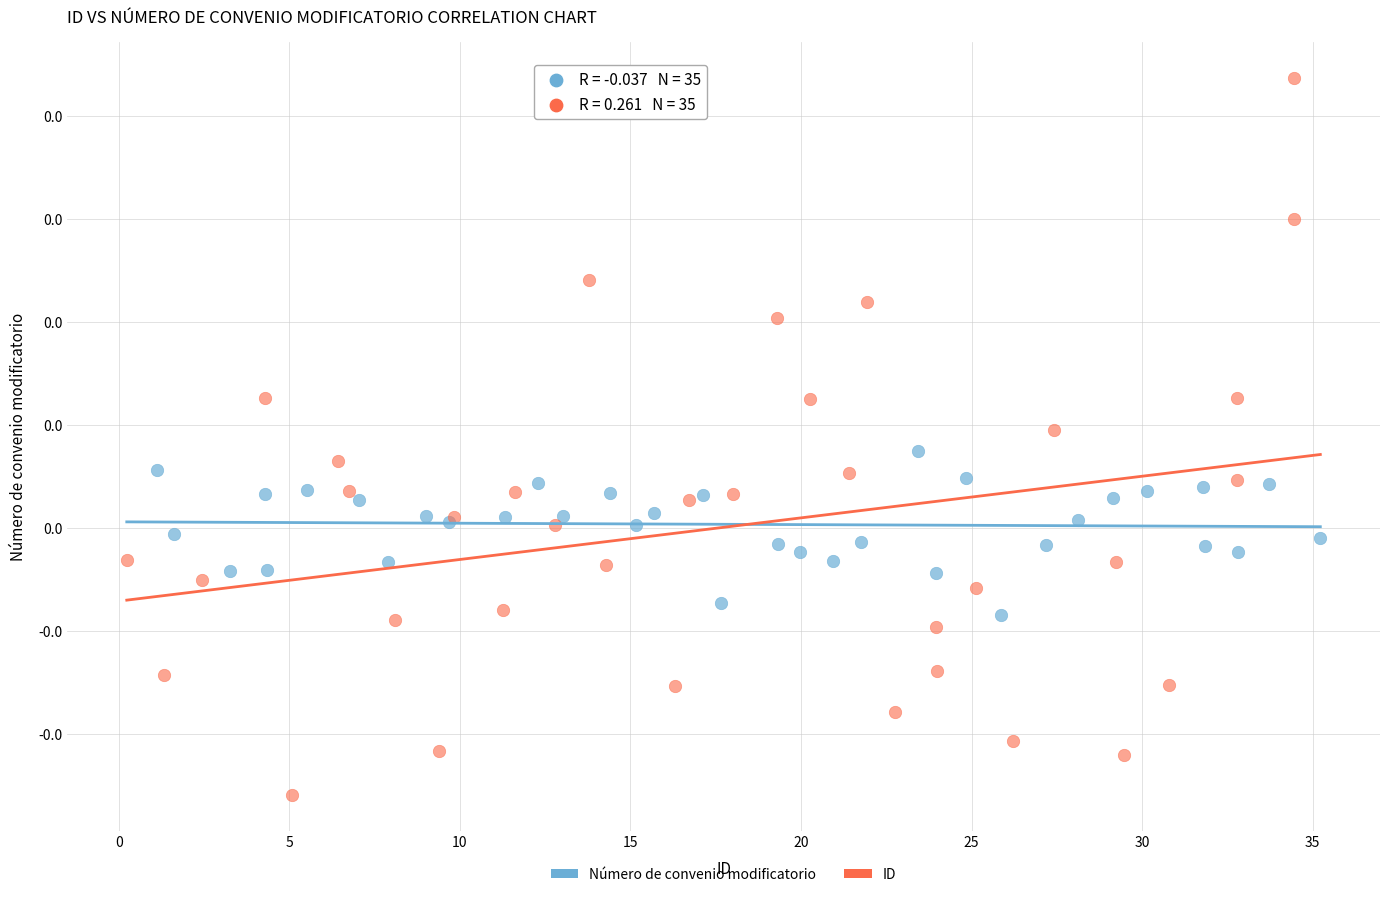

Which series contains the highest Y value?

ID